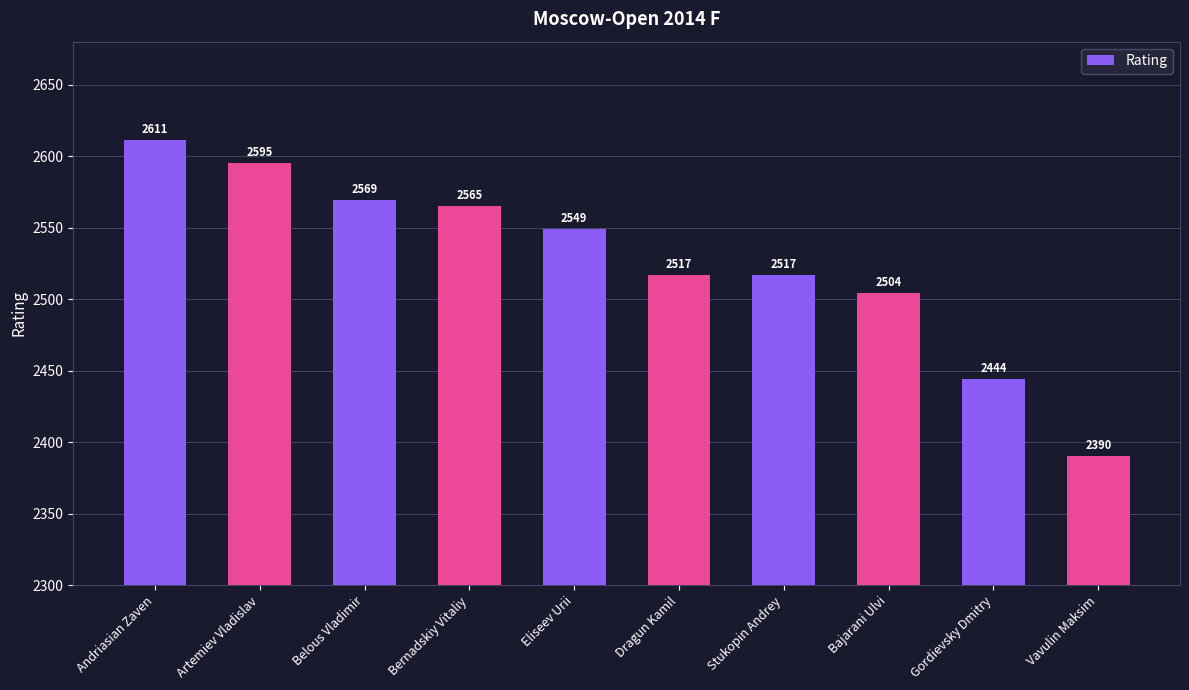

How many categories are shown in the chart?

10